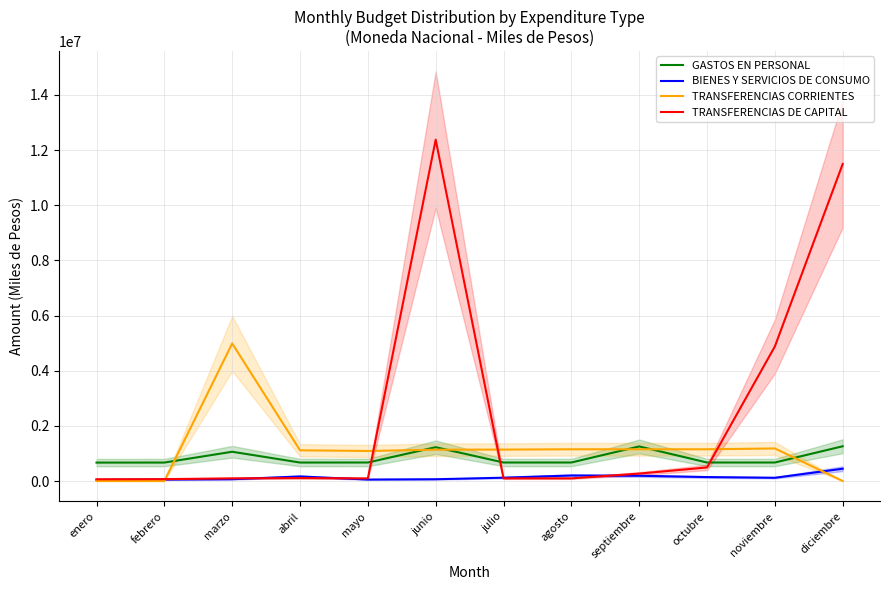

What is the difference between the TRANSFERENCIAS CORRIENTES values at agosto and julio?

12000